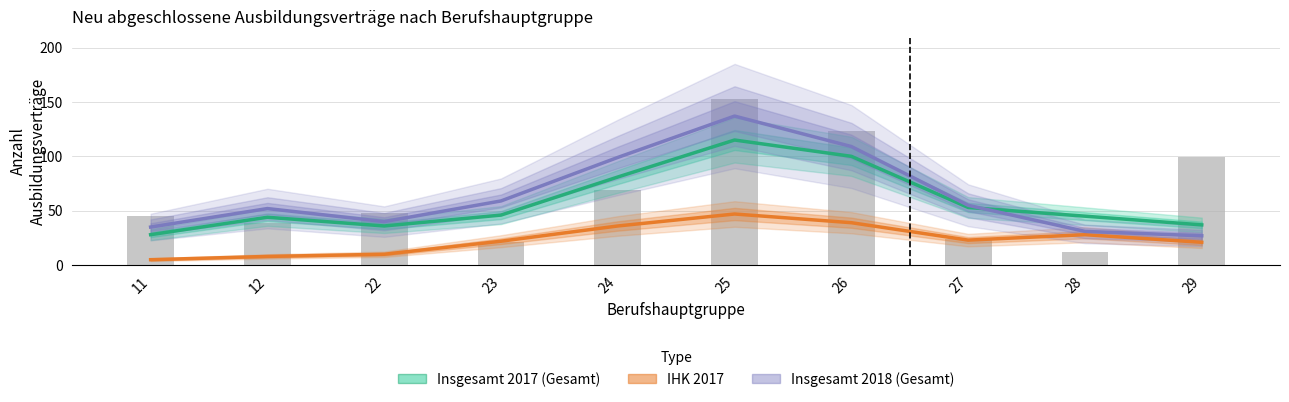

Which series changed the most between 26 and 29?

Insgesamt 2018 (Gesamt)